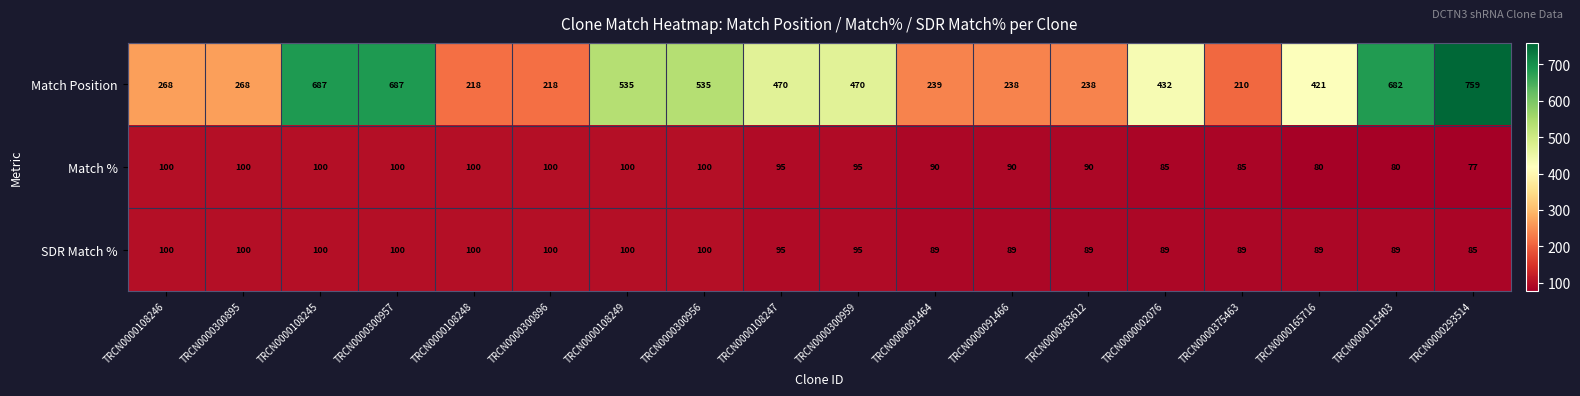

How many Match % values are between 85 and 100?

15